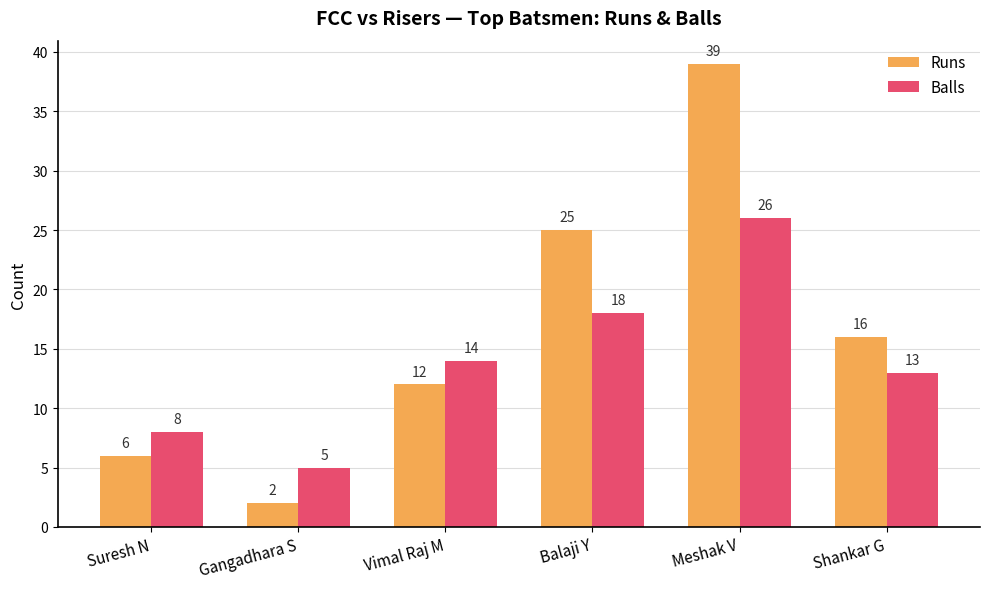

Count the number of categories in the chart.

6